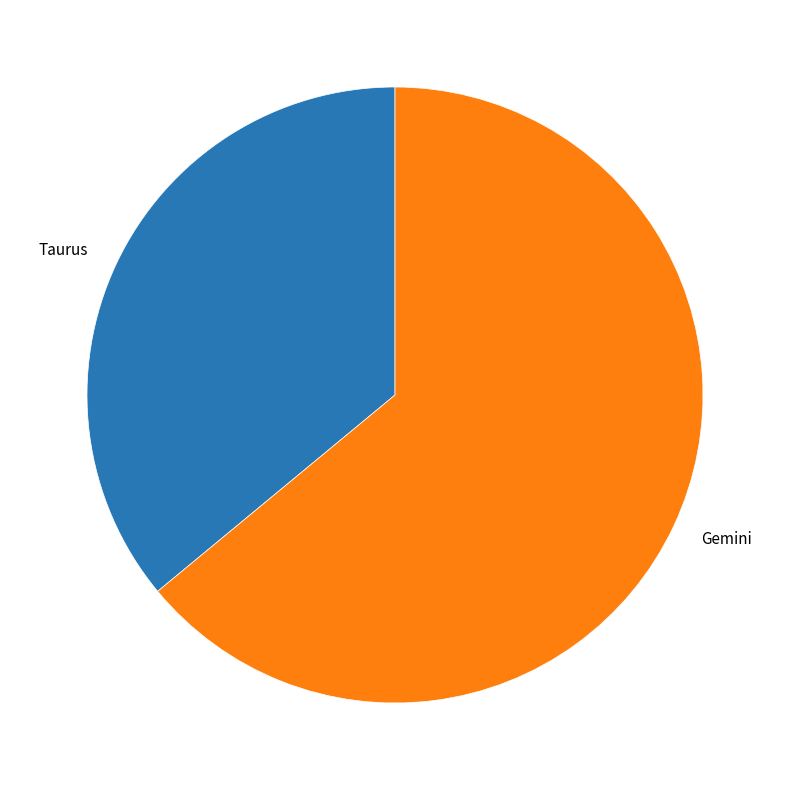

Is it true that Taurus is 36% of the pie?

True